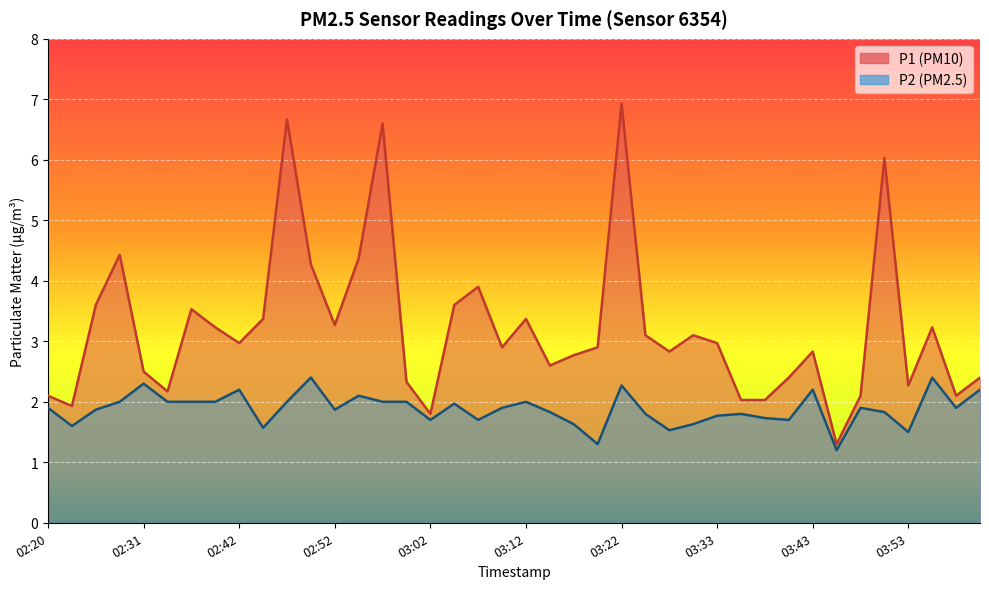

How many distinct data groups are displayed?

2